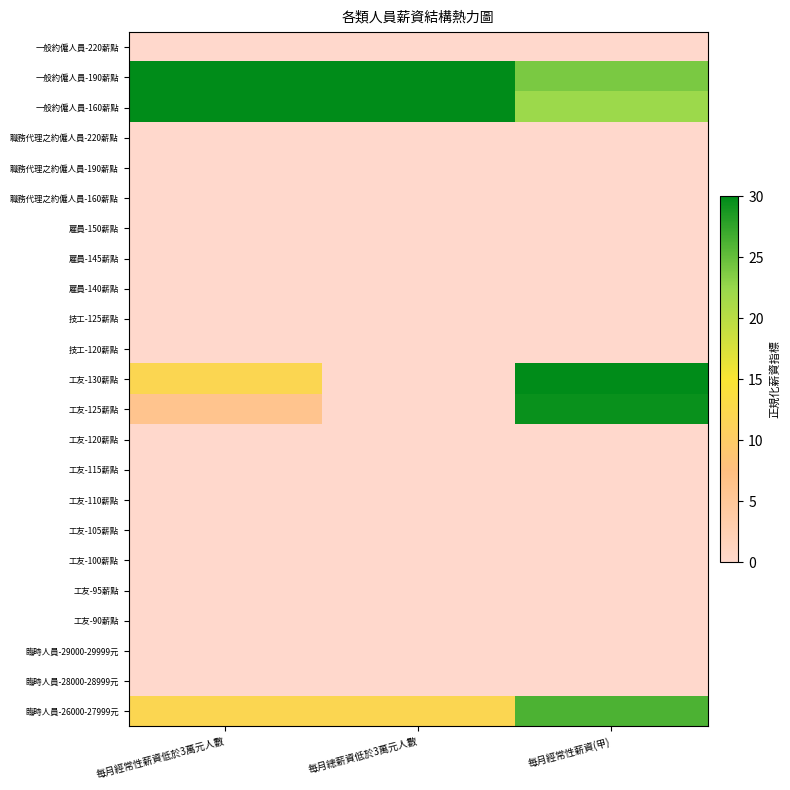

What is the difference between the highest and lowest values at 每月經常性薪資低於3萬元人數?

30.0